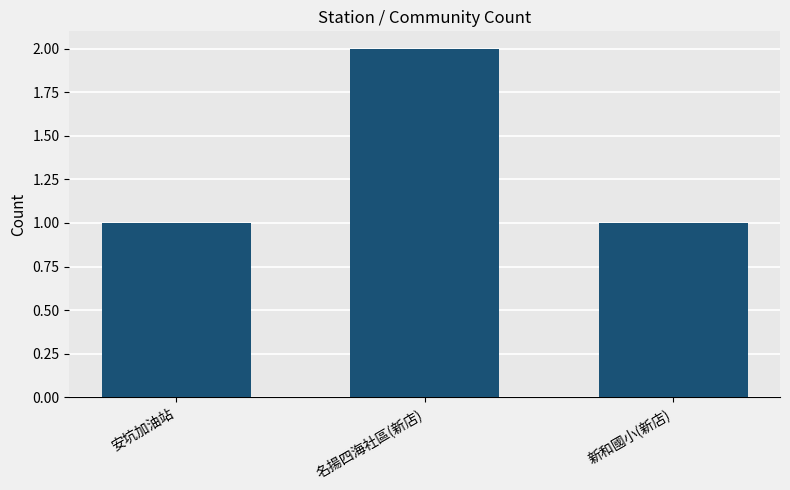

How many series are shown in this chart?

1